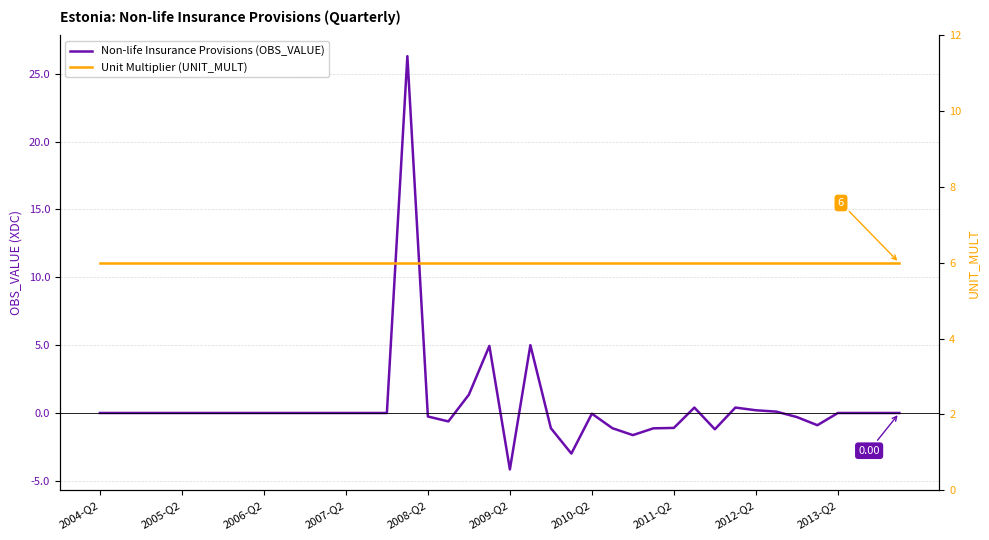

Is it true that Unit Multiplier (UNIT_MULT) equals 3.6 at 2006-Q2?

False